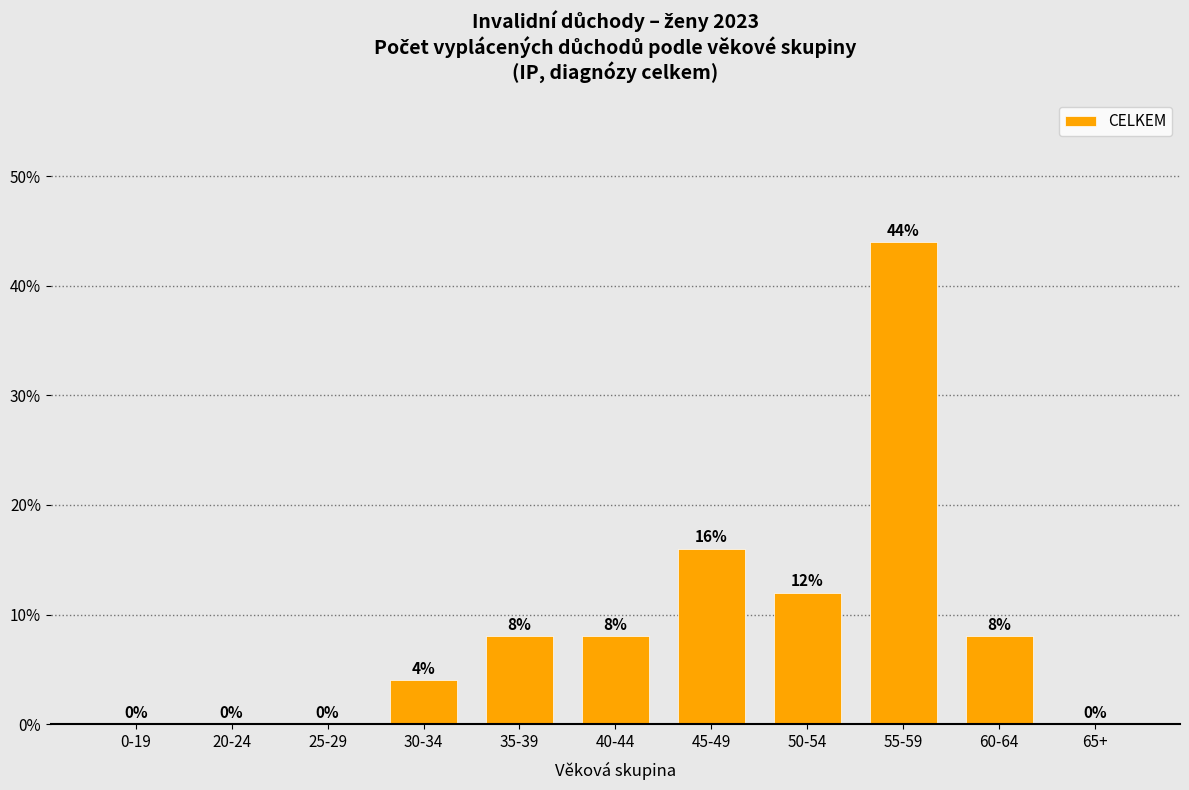

What is the maximum value shown in the chart?

44